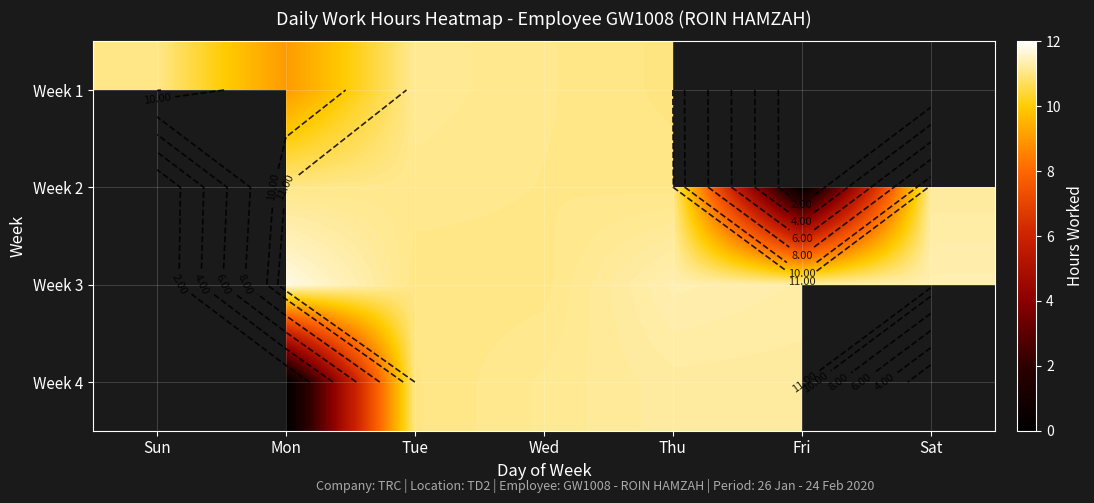

Which category has the highest value across all series?

Mon